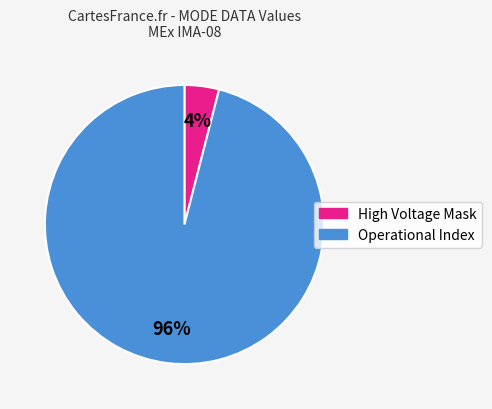

To the nearest percent, what is the average slice percentage?

50%